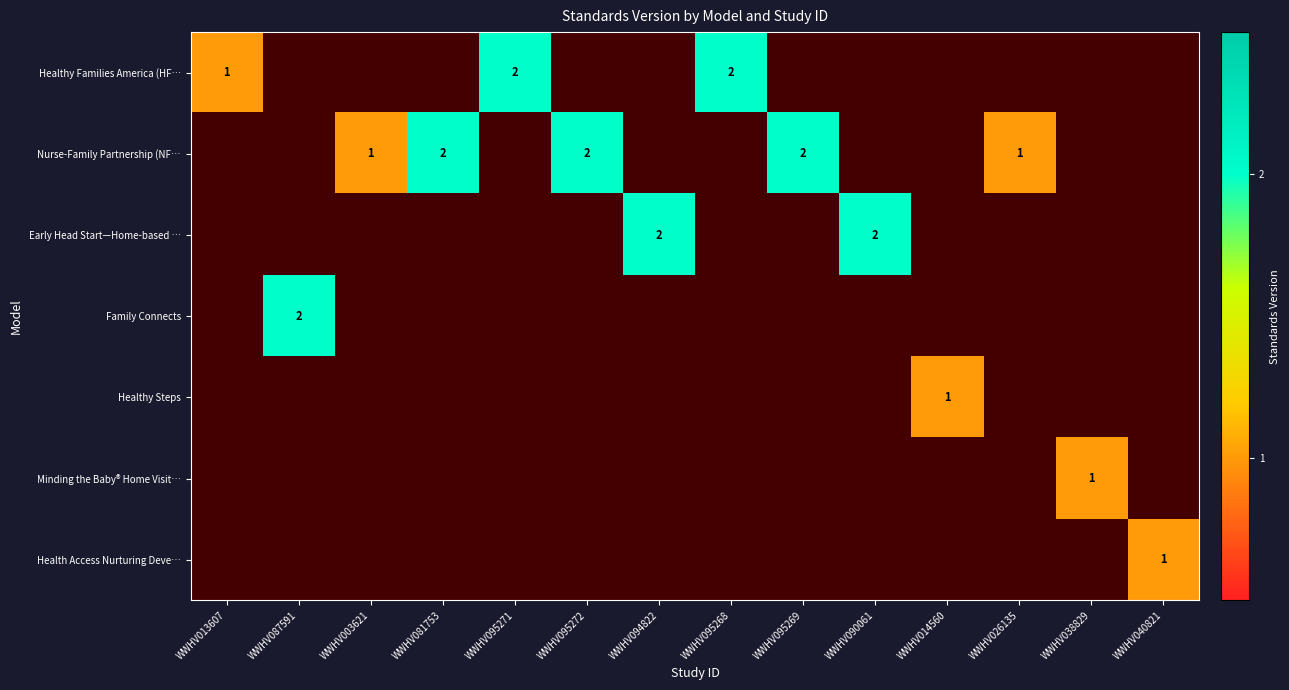

True or false: Family Connects has a value of 3 at WWHV087591.

False